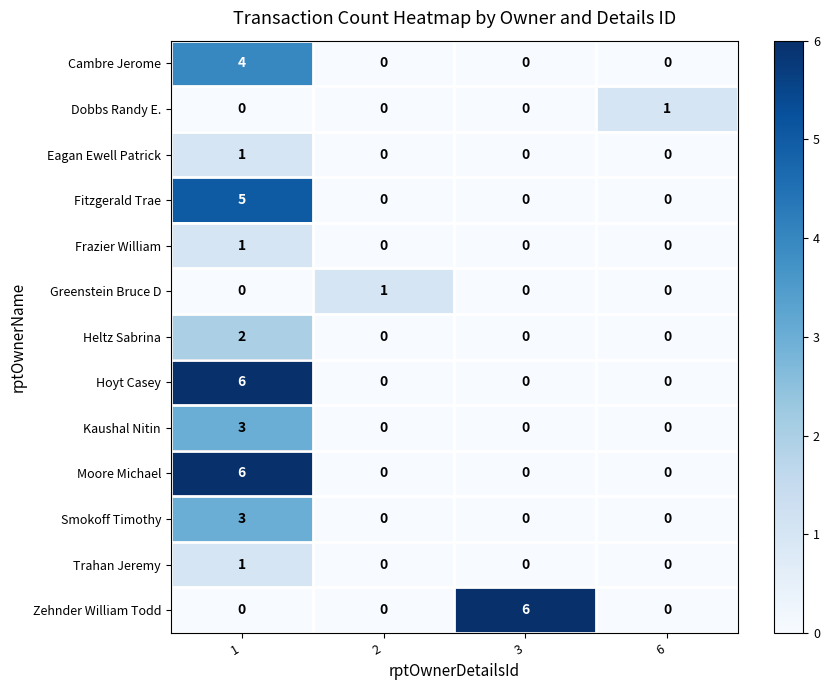

Is it true that Hoyt Casey equals -2 at 2?

False